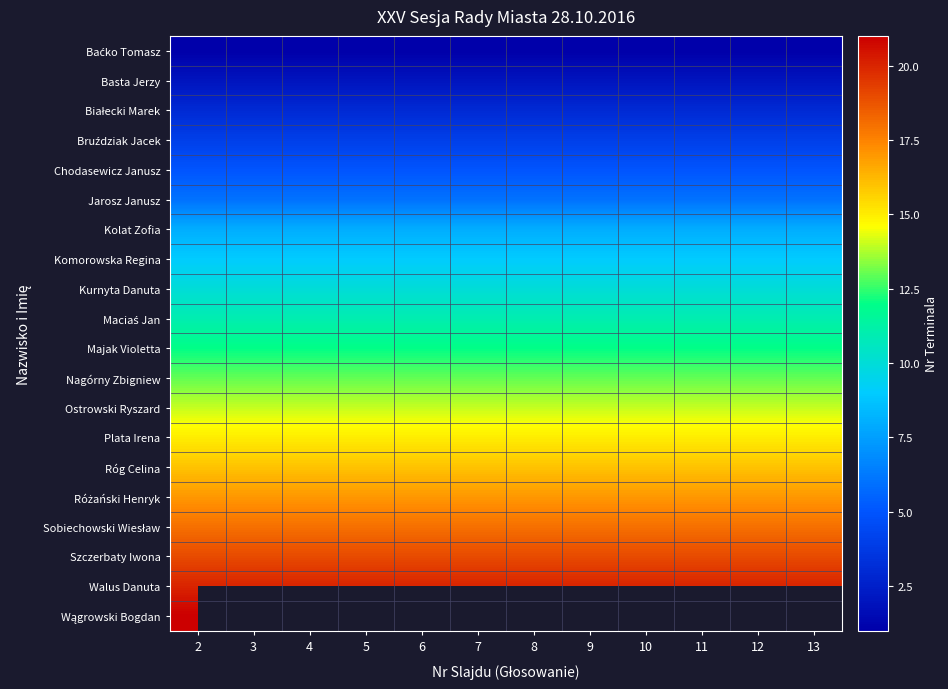

What is the sum of all Kolat Zofia values?

96.0